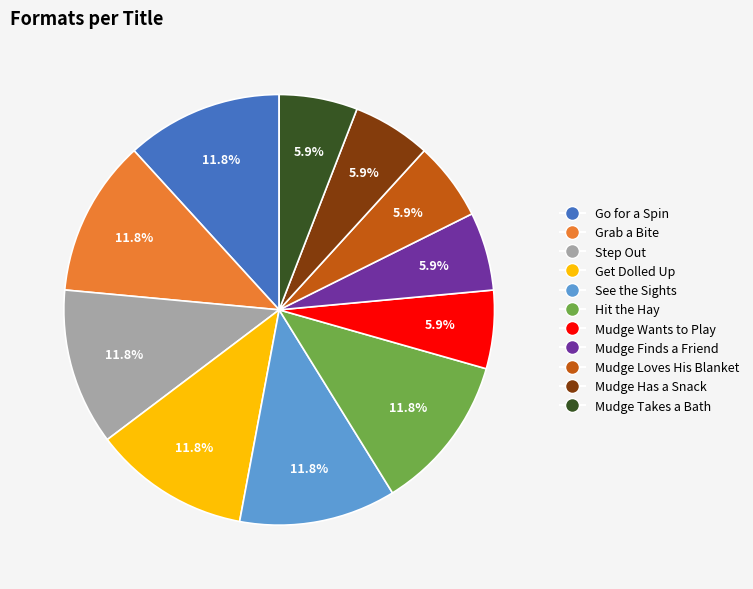

Is there a majority slice in this chart?

No